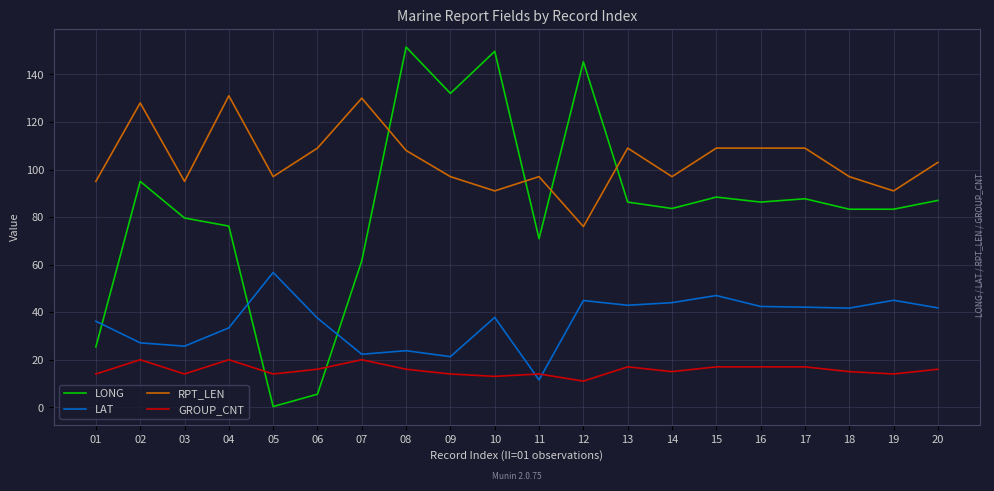

What are all the series names shown in the legend?

LONG, LAT, RPT_LEN, GROUP_CNT